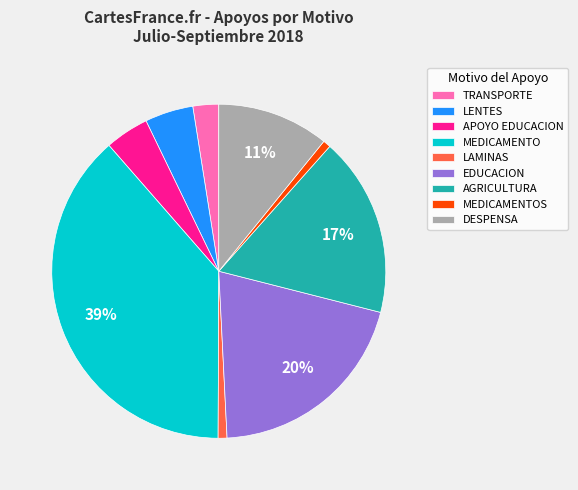

Combined, do EDUCACION and DESPENSA account for over 50%?

No